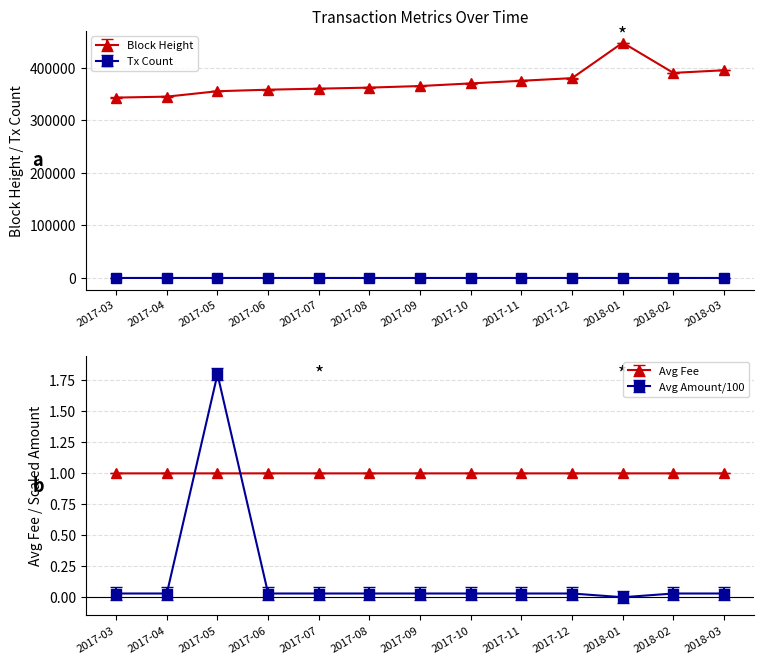

What is the sum of the values at 2017-07 and 2017-05?

2.0